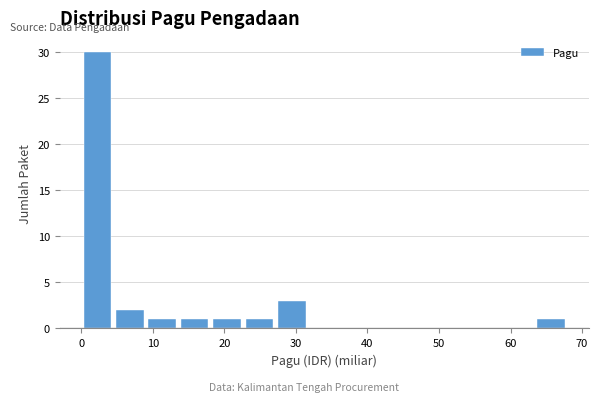

Reading left to right, transcribe this chart: for each bar, give the range it covers on the x-axis and its height. Neither the bar edges nor the heights are printed on the chart, so give them approximately, as read against the axes.

0 to 5: 30
5 to 9: 2
9 to 14: 1
14 to 18: 1
18 to 23: 1
23 to 27: 1
27 to 32: 3
32 to 36: 0
36 to 41: 0
41 to 45: 0
45 to 50: 0
50 to 54: 0
54 to 59: 0
59 to 63: 0
63 to 68: 1